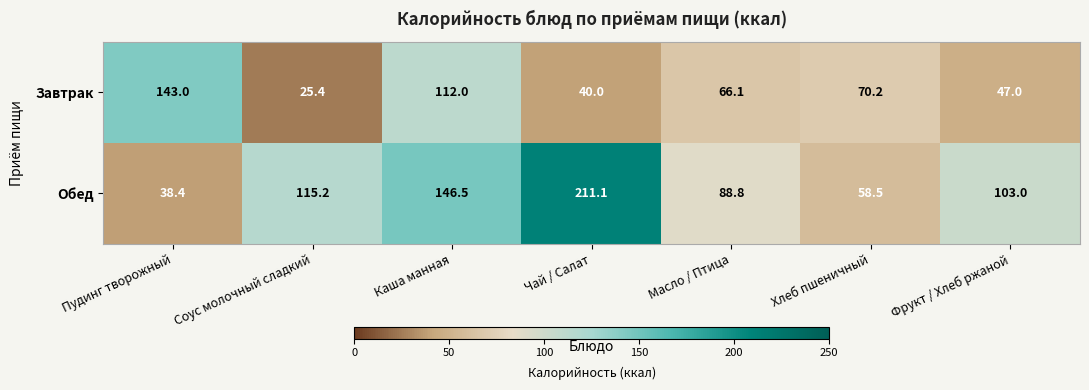

Where is Обед nearest to the value 124?

Соус молочный сладкий